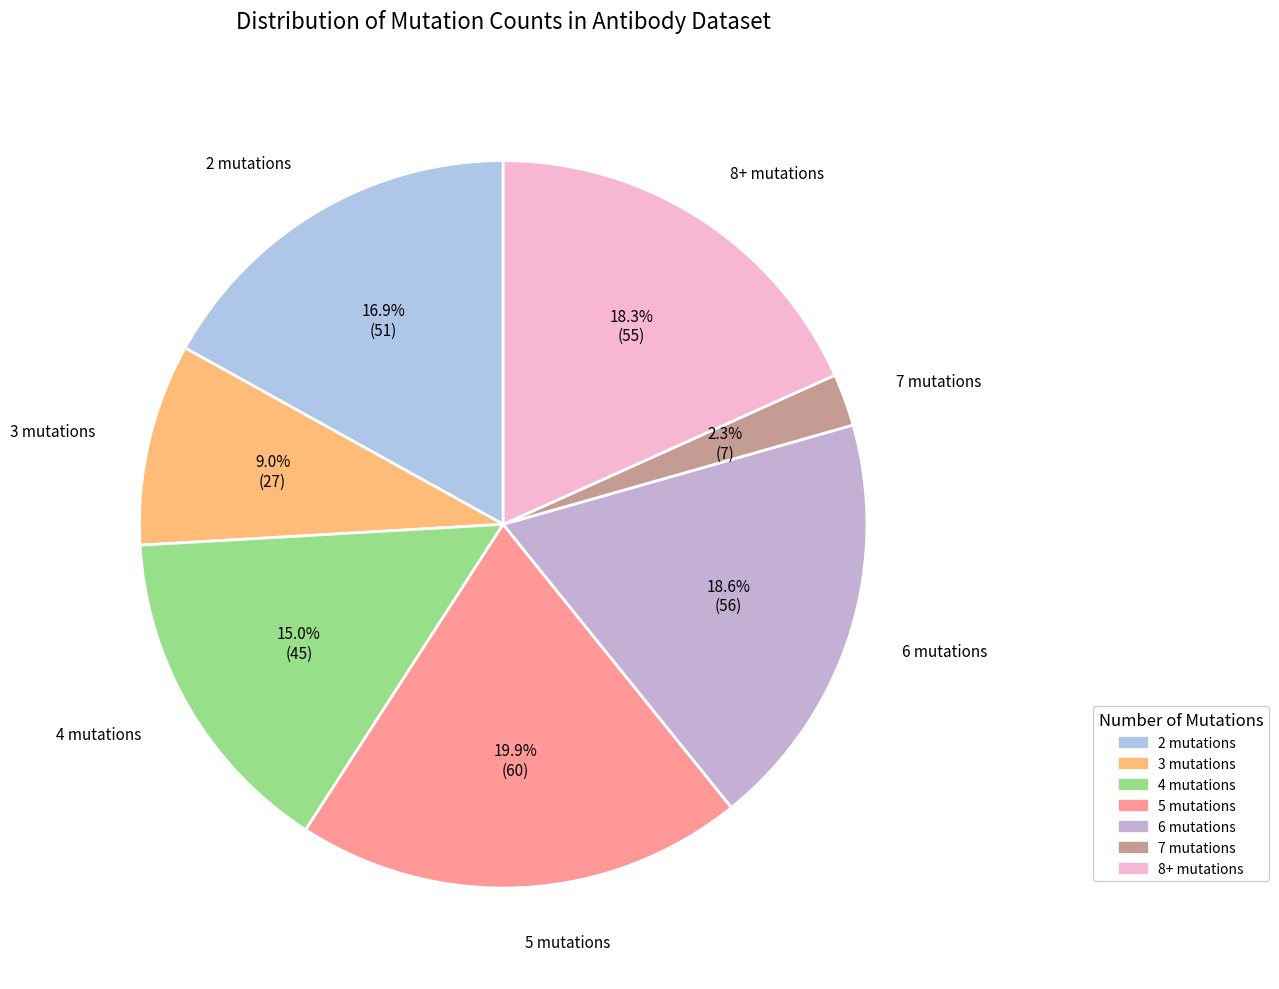

How much of the chart is everything except 4 mutations?

85.0%